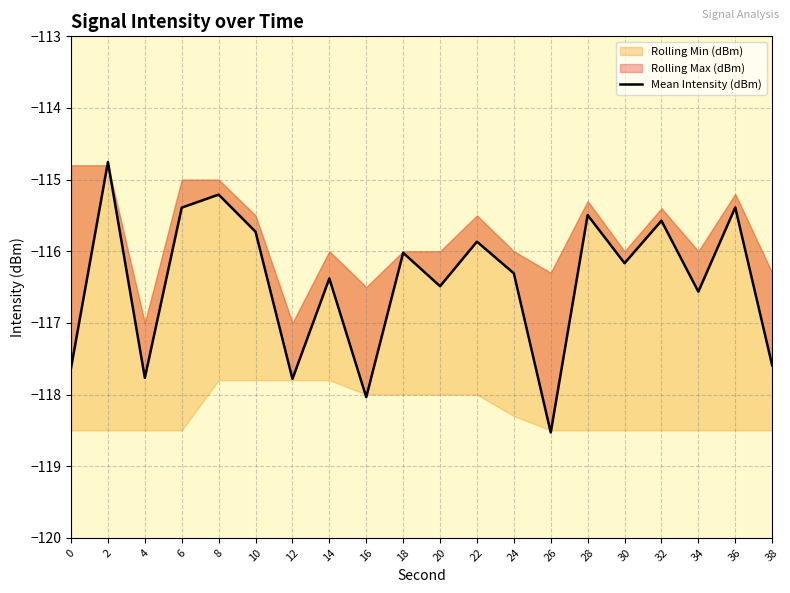

Between 26 and 6, which is larger?

6